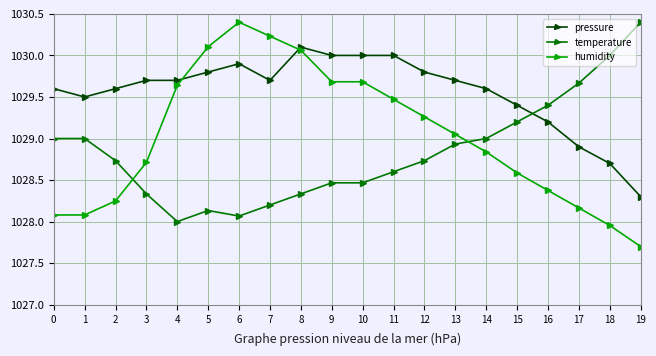

Is it true that temperature equals 1030.0 at 18?

True